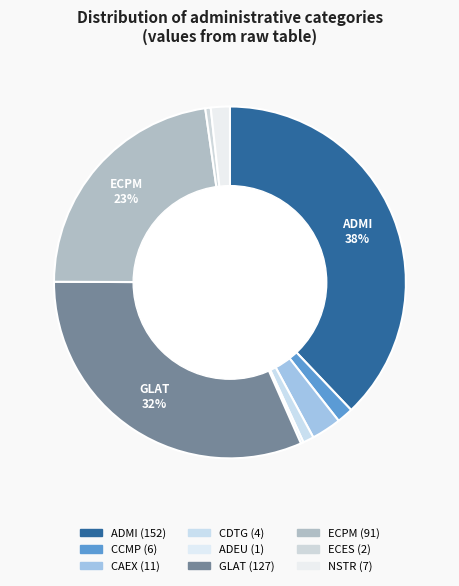

To the nearest percent, what is the difference between the largest and smallest slice percentages?

38%